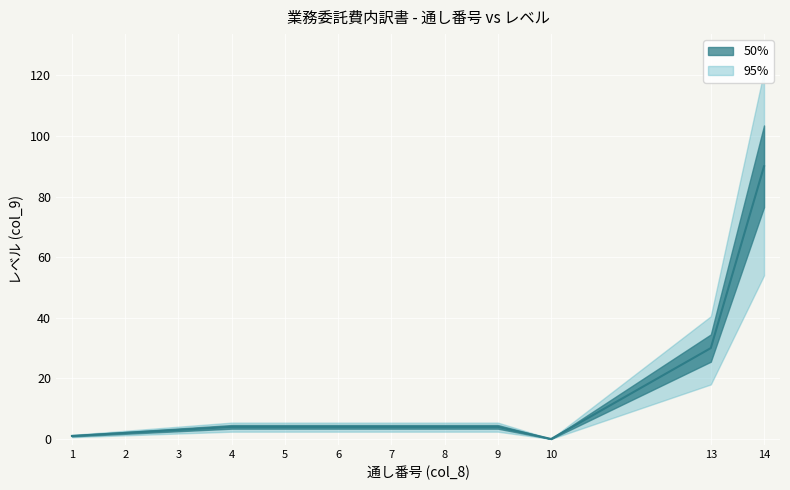

Reading right to left, transcribe all the data shown in this chart.

14=90	13=30	10=0	9=4	8=4	7=4	6=4	5=4	4=4	3=3	2=2	1=1